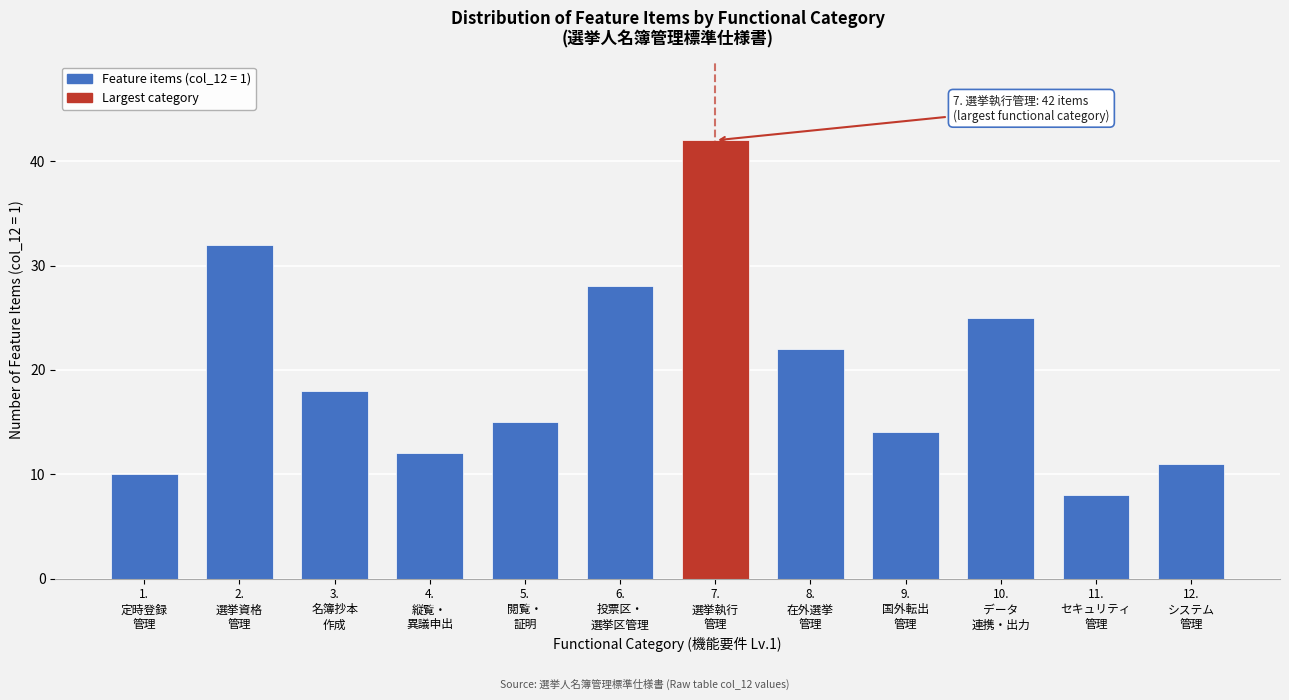

Reading left to right, what are all the values shown in this chart?

10	32	18	12	15	28	42	22	14	25	8	11